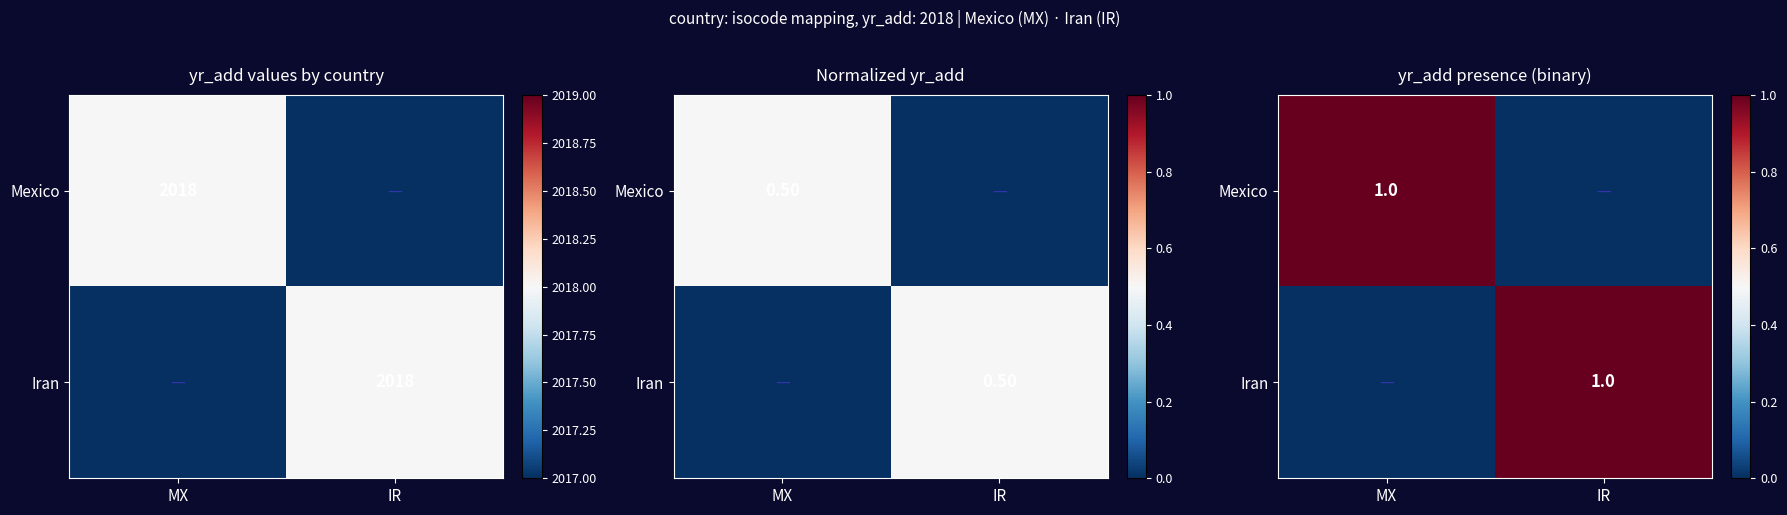

What is the sum of all Mexico values?

1